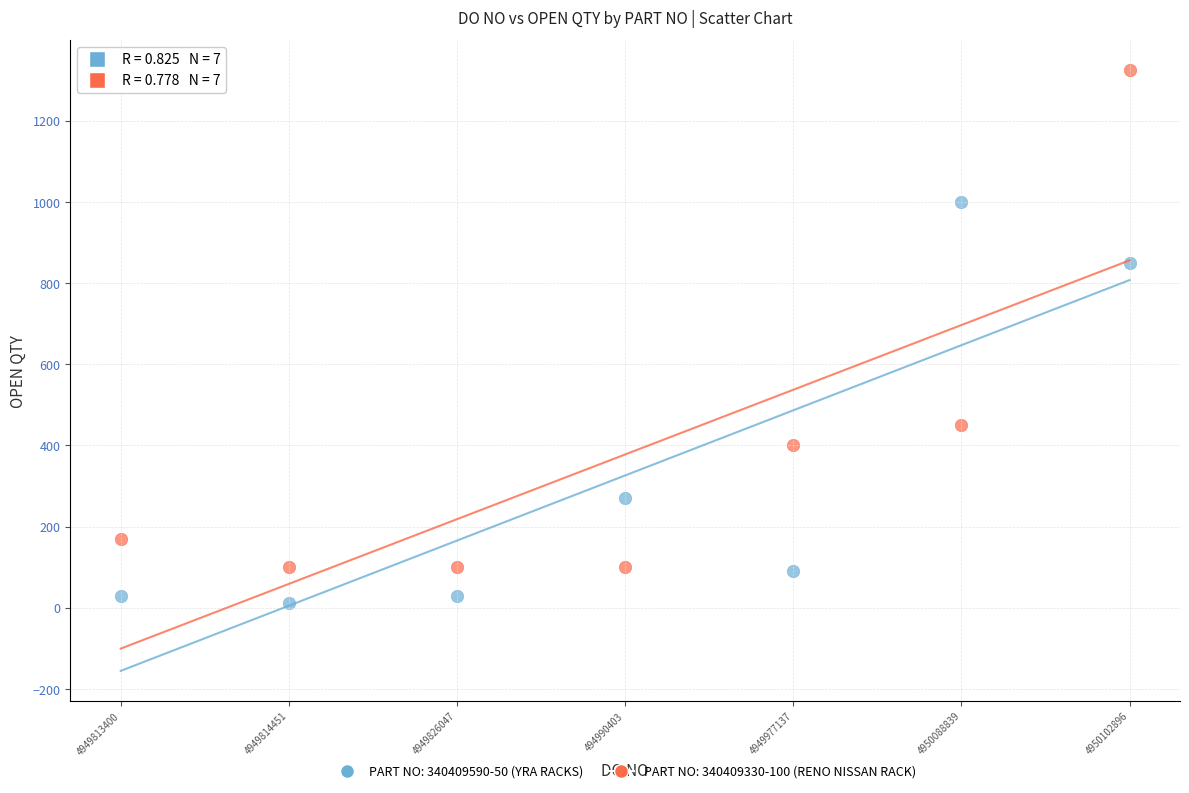

Across all series, what Y value is closest to 669?

850